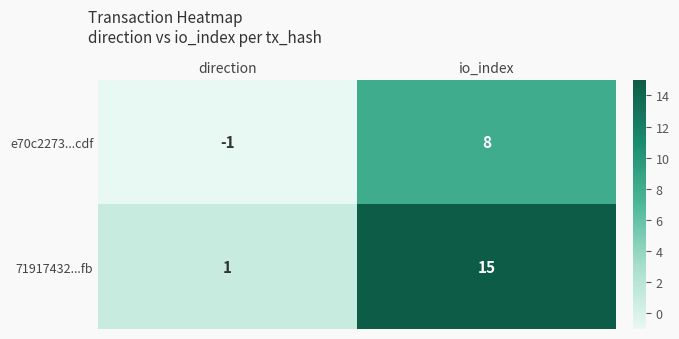

Which series has the largest range (max minus min)?

71917432...fb